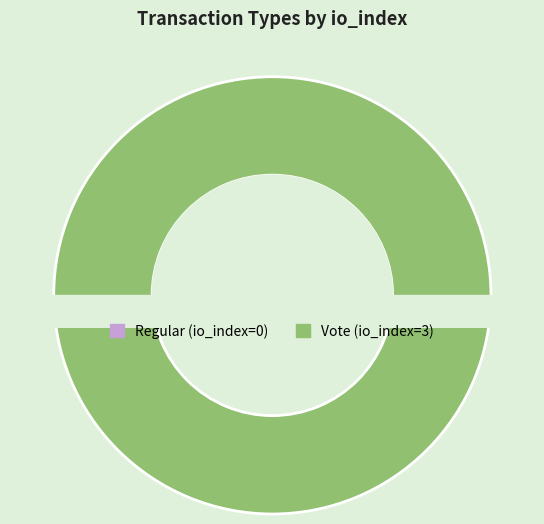

What is the change in value from Regular (io_index=0) to Vote (io_index=3)?

+3